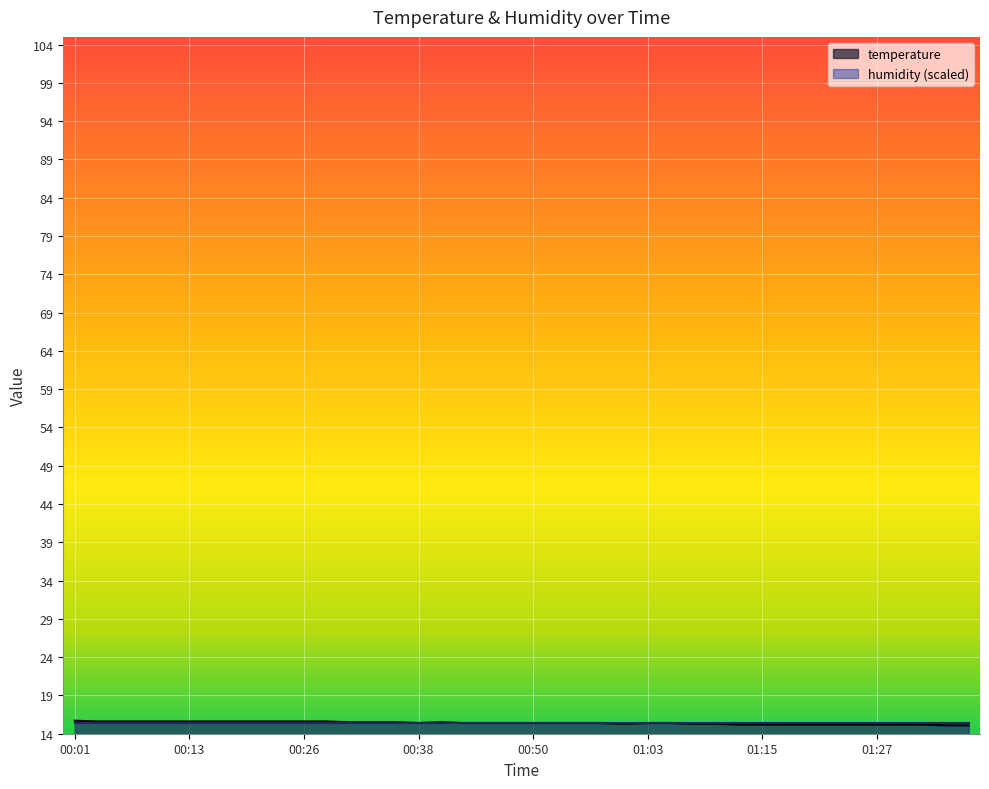

Reading left to right, extract all data points from this chart.

00:01=15.7	00:04=15.6	00:06=15.6	00:09=15.6	00:11=15.6	00:13=15.6	00:16=15.6	00:18=15.6	00:21=15.6	00:23=15.6	00:26=15.6	00:28=15.6	00:31=15.5	00:33=15.5	00:35=15.5	00:38=15.4	00:40=15.5	00:43=15.4	00:45=15.4	00:48=15.4	00:50=15.4	00:53=15.4	00:55=15.4	00:58=15.4	01:00=15.3	01:03=15.4	01:05=15.4	01:07=15.3	01:10=15.3	01:12=15.2	01:15=15.2	01:17=15.2	01:20=15.2	01:22=15.2	01:25=15.2	01:27=15.2	01:30=15.2	01:32=15.2	01:35=15.1	01:37=15.1